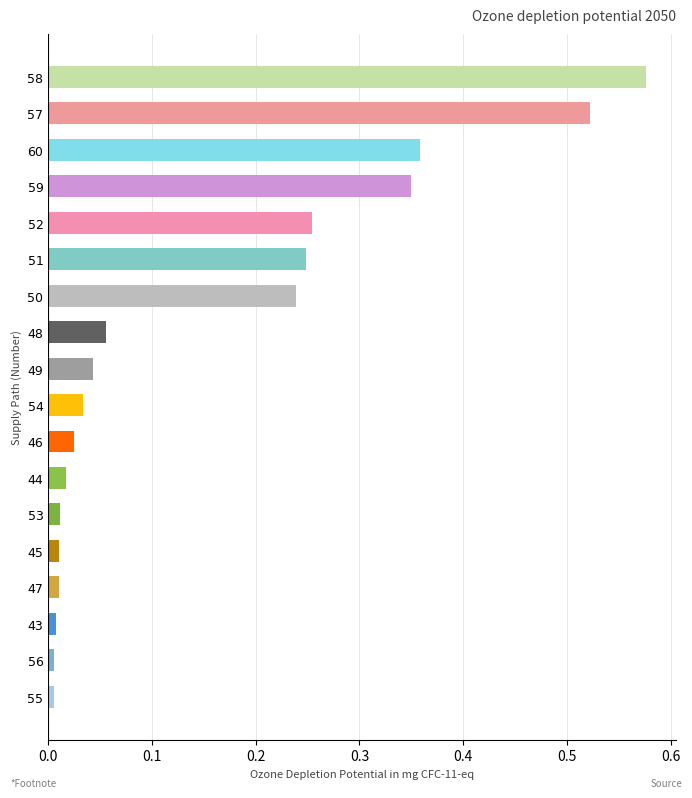

At which category does the chart reach its peak across all series?

58